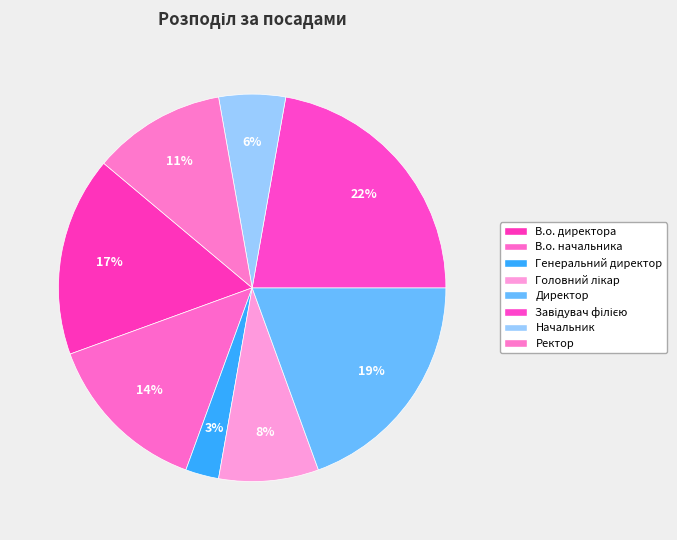

Does Завідувач філією represent more than half of the total?

No